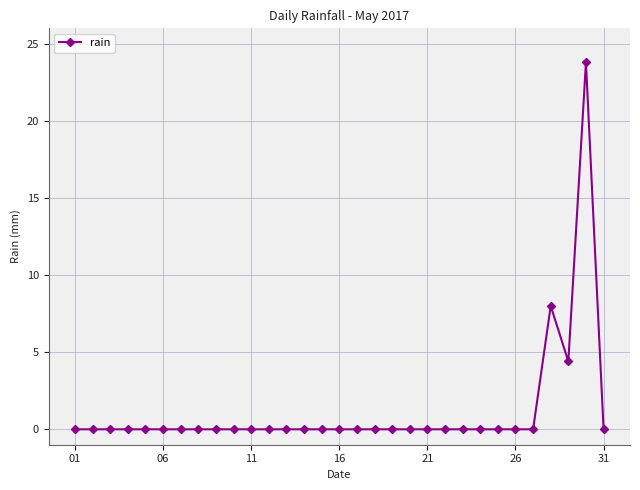

True or false: the data has more than 1 interior local peaks.

True